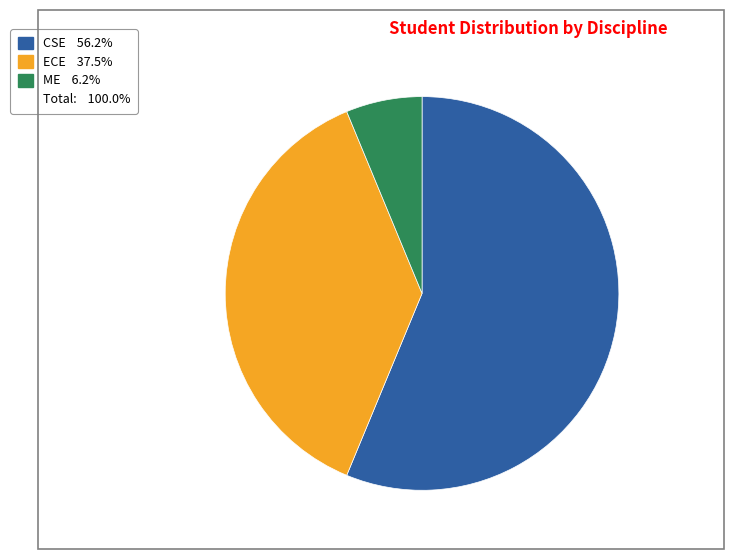

Is there any slice that represents more than half of the pie?

Yes